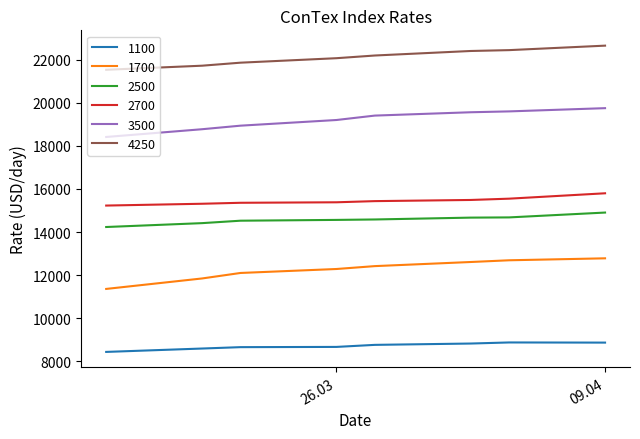

What are all the series names shown in the legend?

1100, 1700, 2500, 2700, 3500, 4250